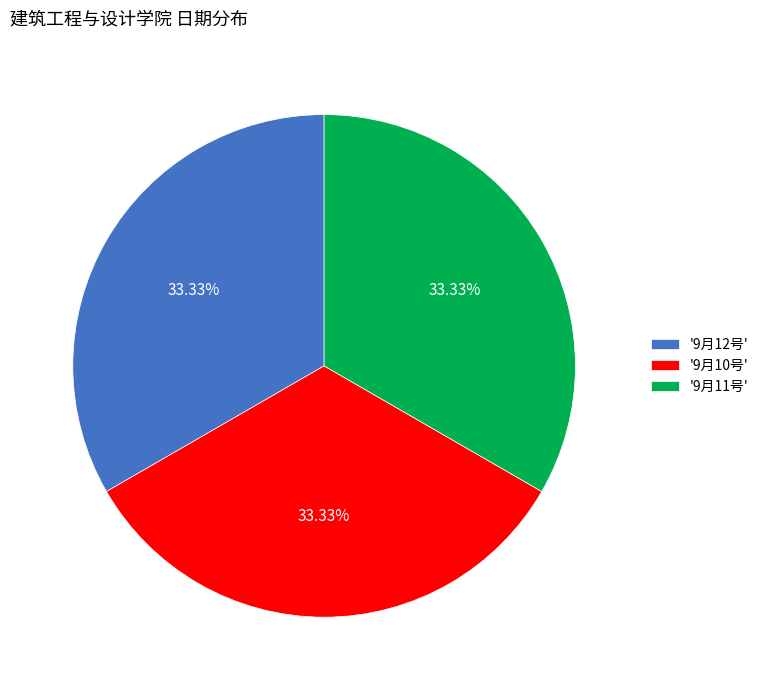

Does '9月10号' account for over 50% of the chart?

No